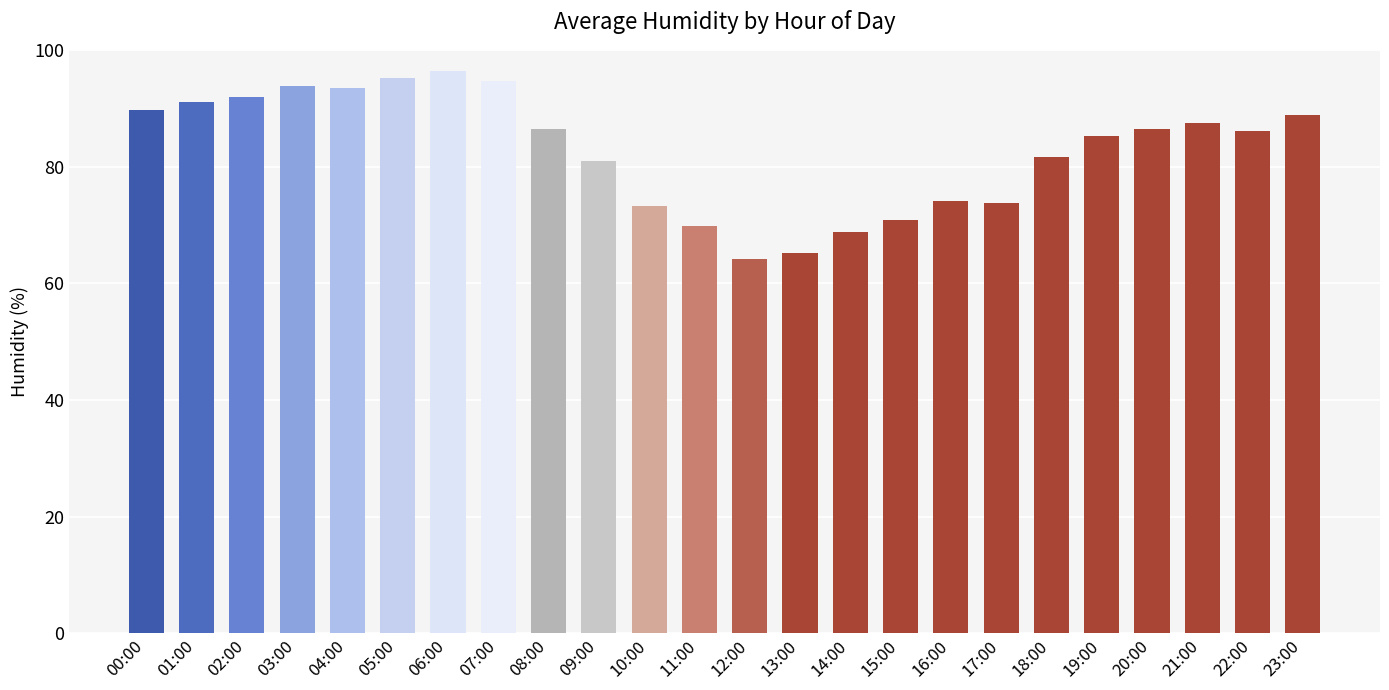

Is it true that the value at 15:00 is 70.9?

True